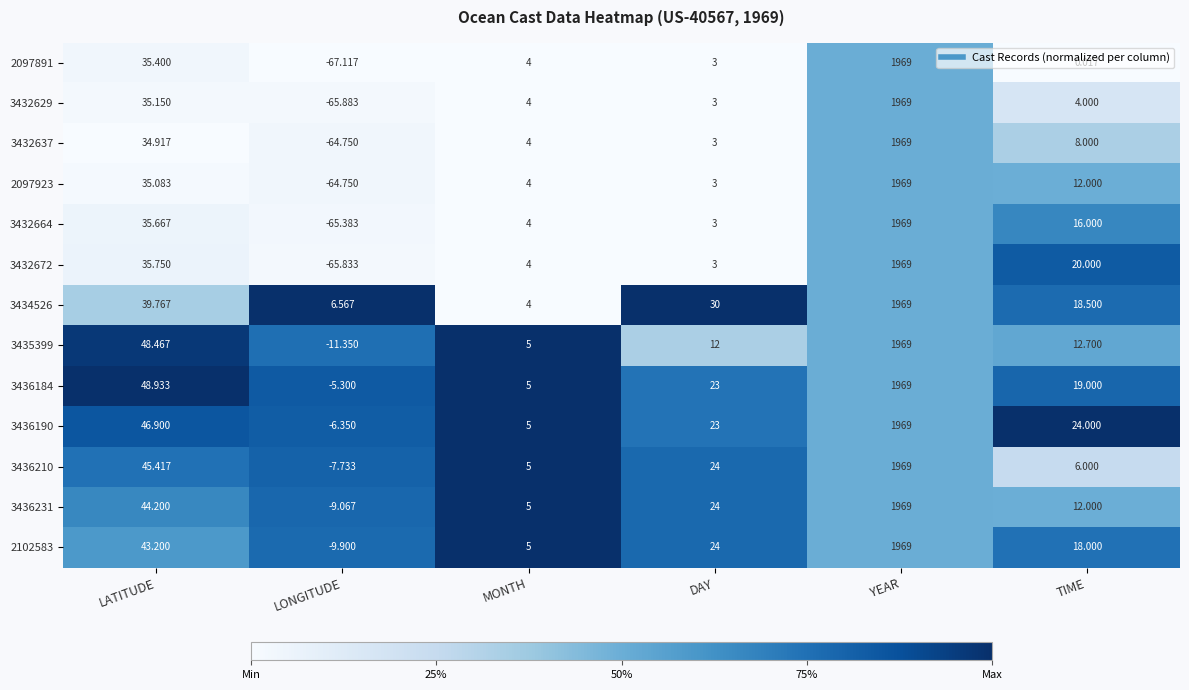

What is the greatest value displayed?

1969.0